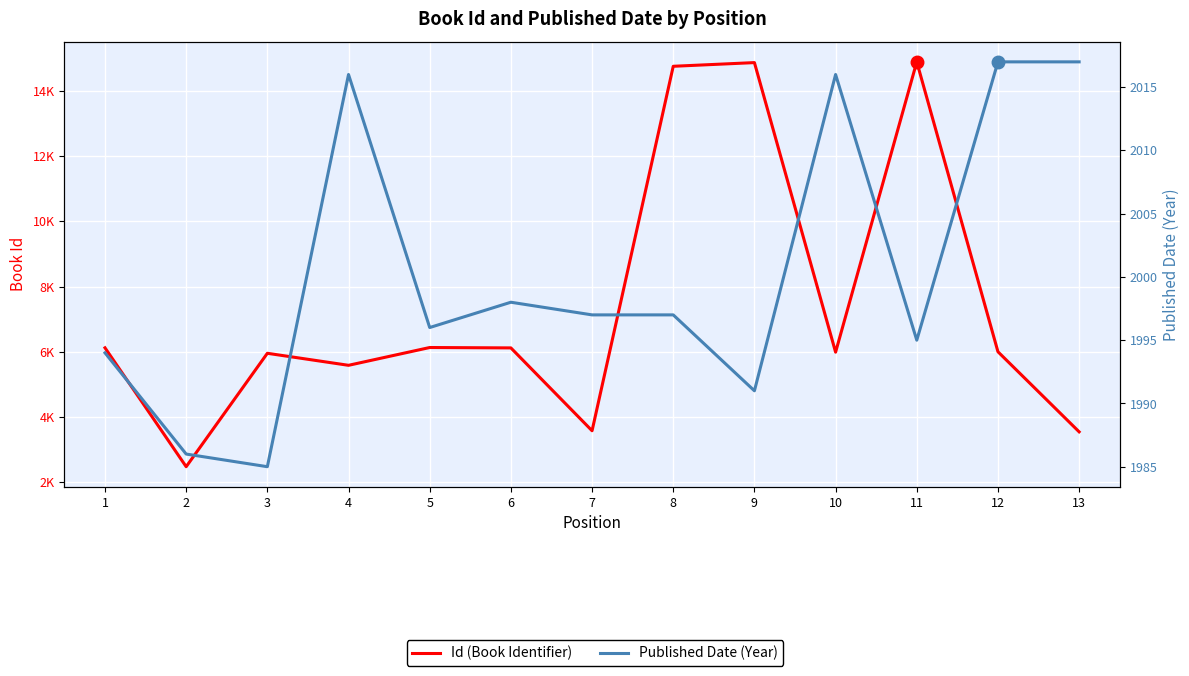

True or false: Published Date and Id intersect in this chart.

False